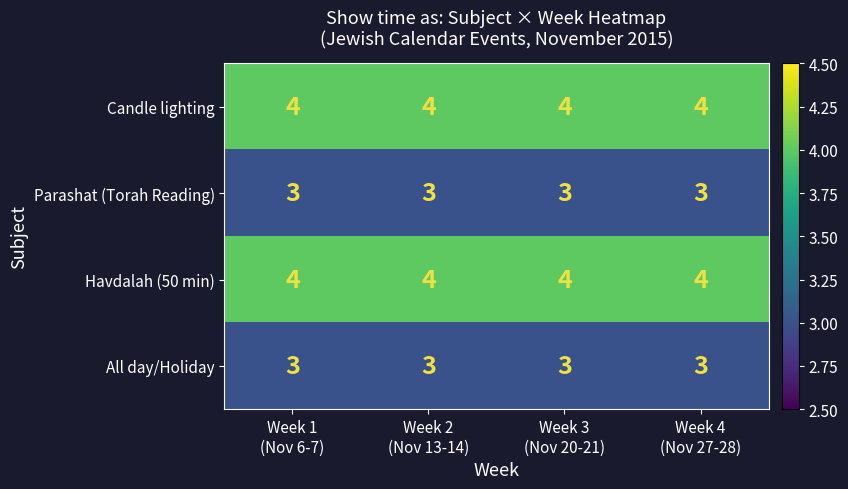

What is the minimum value for Havdalah (50 min)?

4